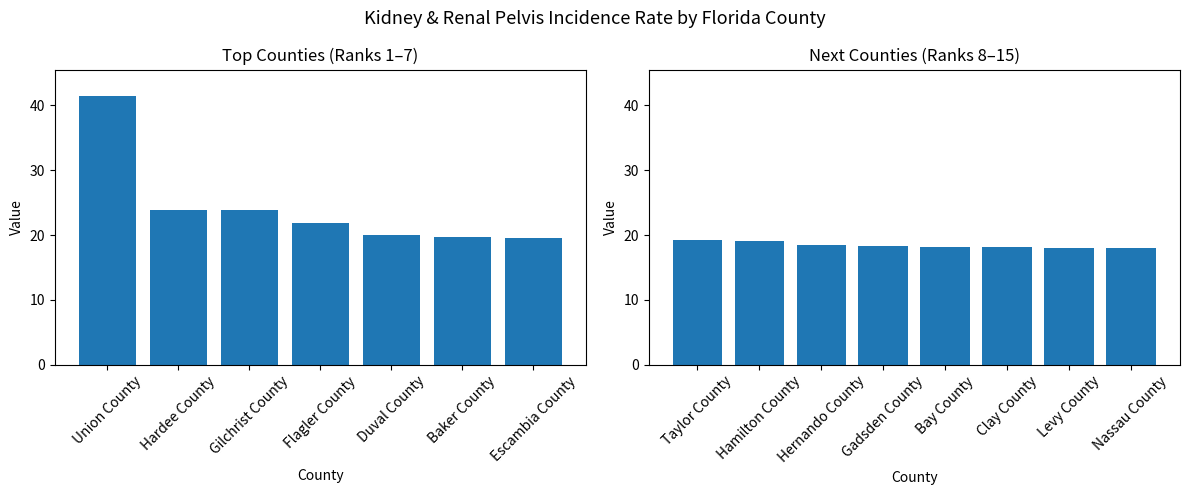

What is the value of the 15th bar from the left?

18.0